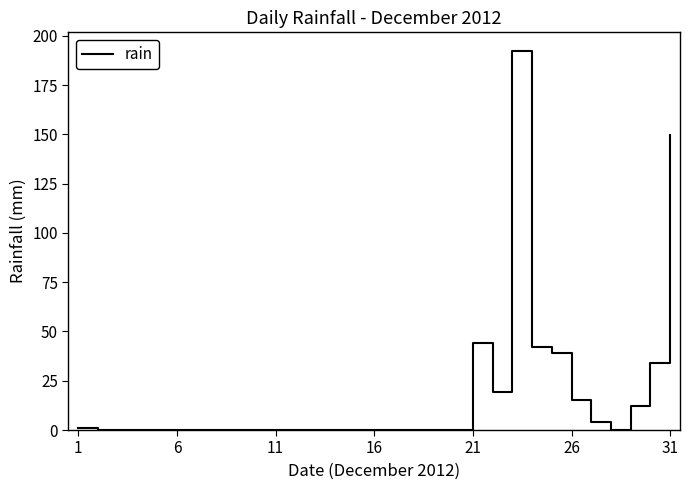

What is the greatest value displayed?

192.2